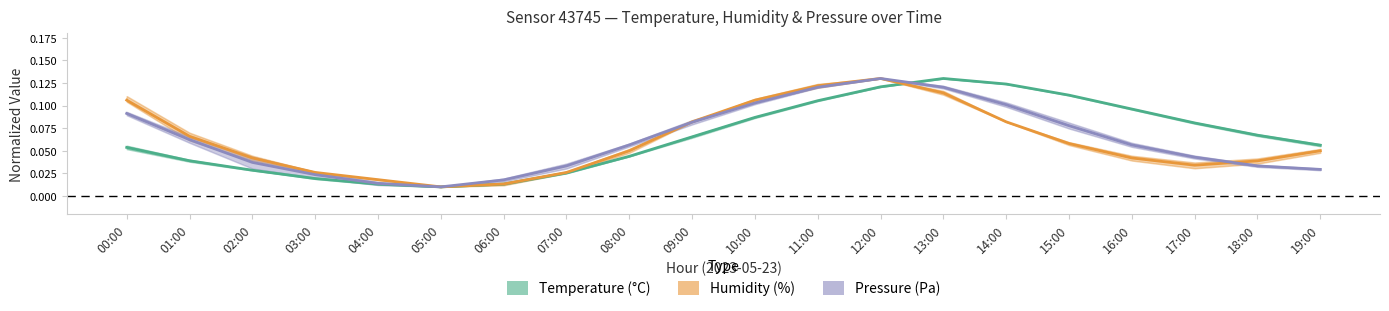

What is the approximate value of Temperature at 16:00?

0.1